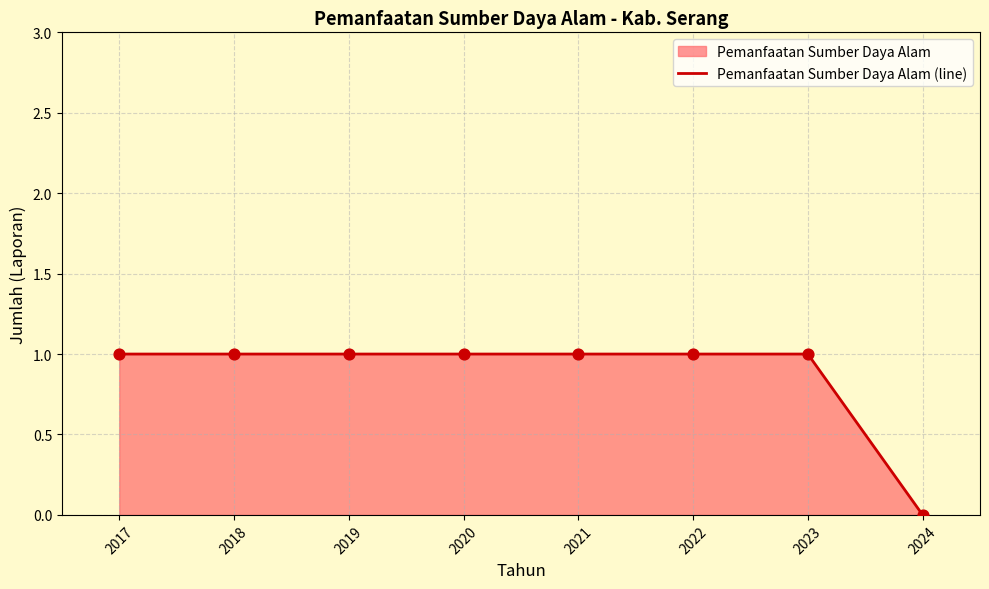

Between 2023 and 2018, which is larger?

2023